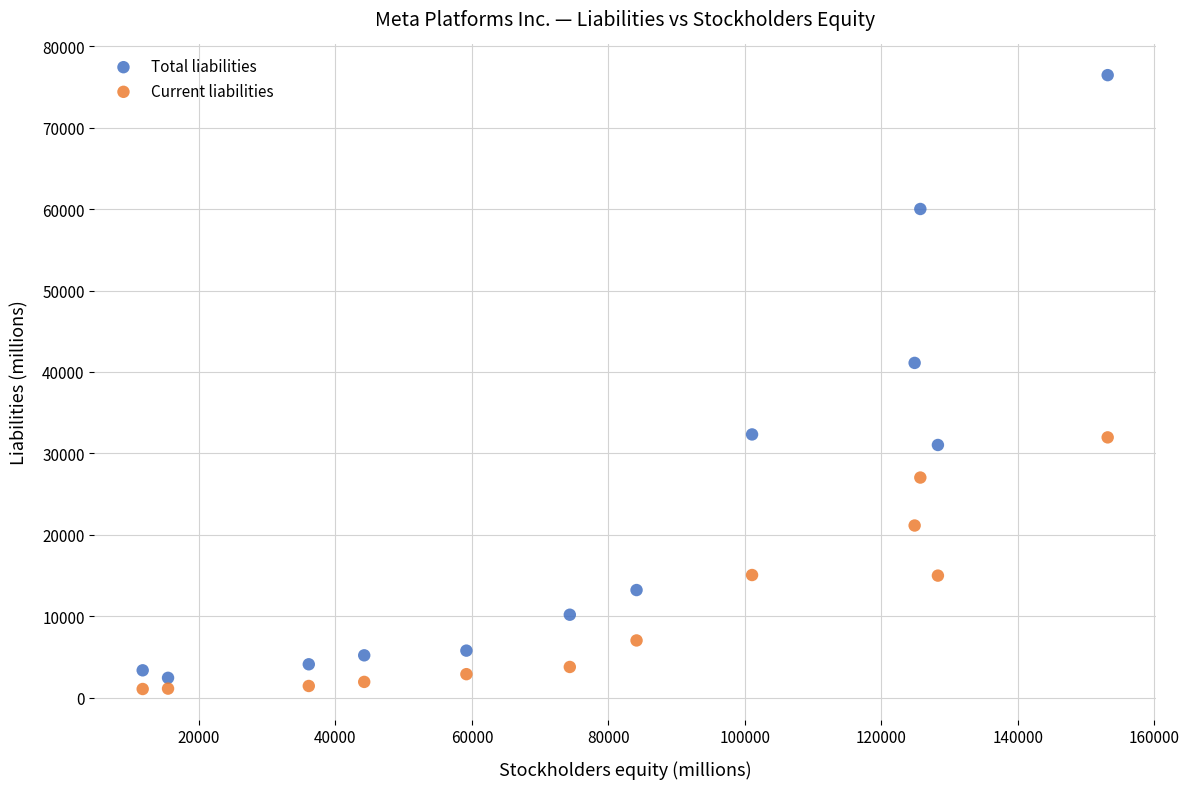

In the Total liabilities series, what Y value is closest to 39440?

41108